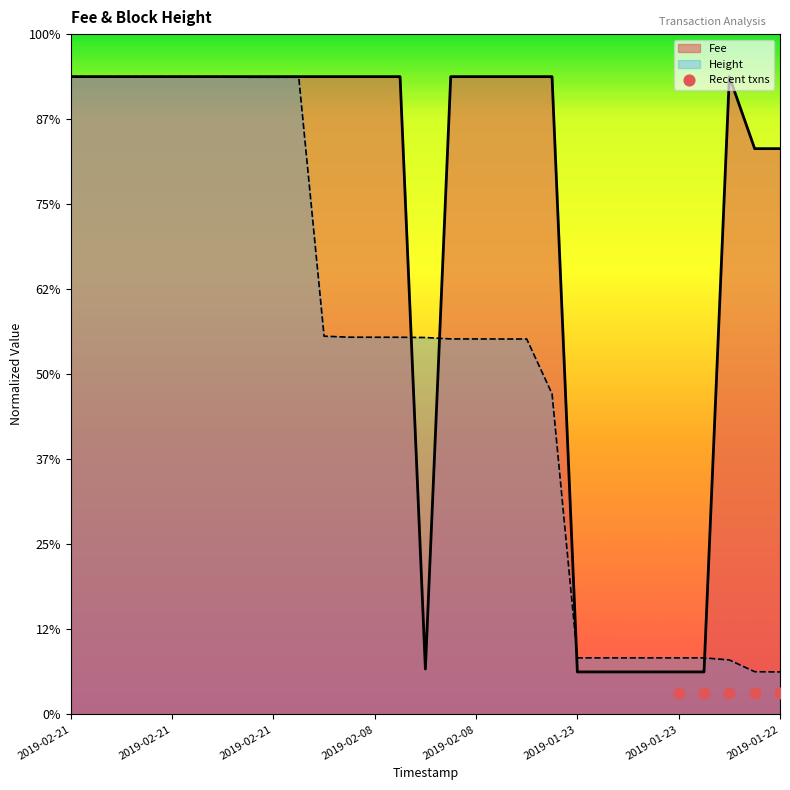

At how many categories does at least one series exceed 2?

23